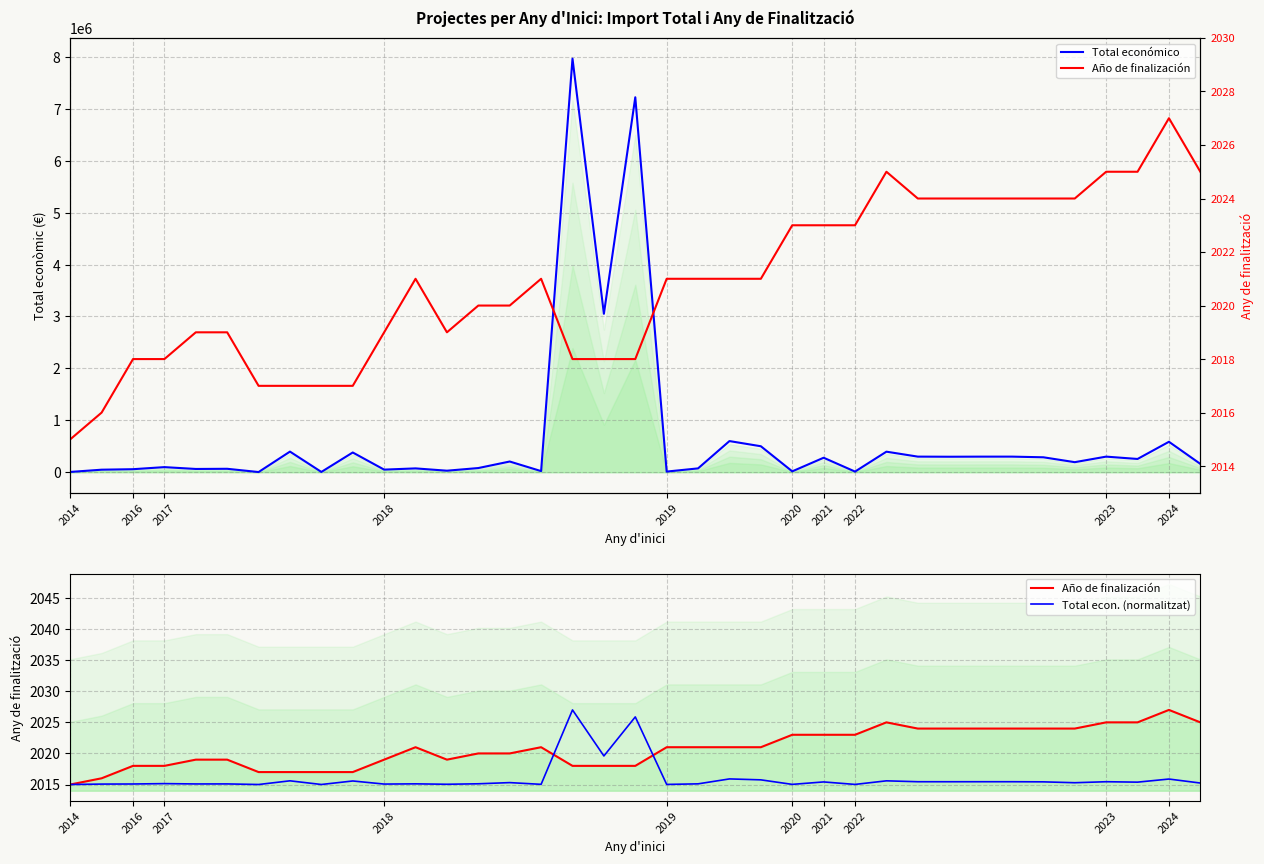

Reading left to right, extract all data points from this chart.

Total económico: 4970.0	48240.0	57853.0	97778.0	62364.0	65654.0	3000.0	396677.0	5000.0	379763.0	49632.0	73286.0	28849.0	80062.0	205715.0	21112.0	7967413.0	3051573.0	7222818.0	11968.0	73438.0	599605.0	499930.0	16377.0	278602.0	12000.0	395340.0	299913.0	297911.0	299601.0	299882.0	287260.0	193149.0	299994.0	254993.0	585914.0	160226.0
Año de finalización: 2015.0	2016.0	2018.0	2018.0	2019.0	2019.0	2017.0	2017.0	2017.0	2017.0	2019.0	2021.0	2019.0	2020.0	2020.0	2021.0	2018.0	2018.0	2018.0	2021.0	2021.0	2021.0	2021.0	2023.0	2023.0	2023.0	2025.0	2024.0	2024.0	2024.0	2024.0	2024.0	2024.0	2025.0	2025.0	2027.0	2025.0
Total econ. (normalitzat): 2015.0	2015.1	2015.1	2015.1	2015.1	2015.1	2015.0	2015.6	2015.0	2015.6	2015.1	2015.1	2015.0	2015.1	2015.3	2015.0	2027.0	2019.6	2025.9	2015.0	2015.1	2015.9	2015.7	2015.0	2015.4	2015.0	2015.6	2015.4	2015.4	2015.4	2015.4	2015.4	2015.3	2015.4	2015.4	2015.9	2015.2